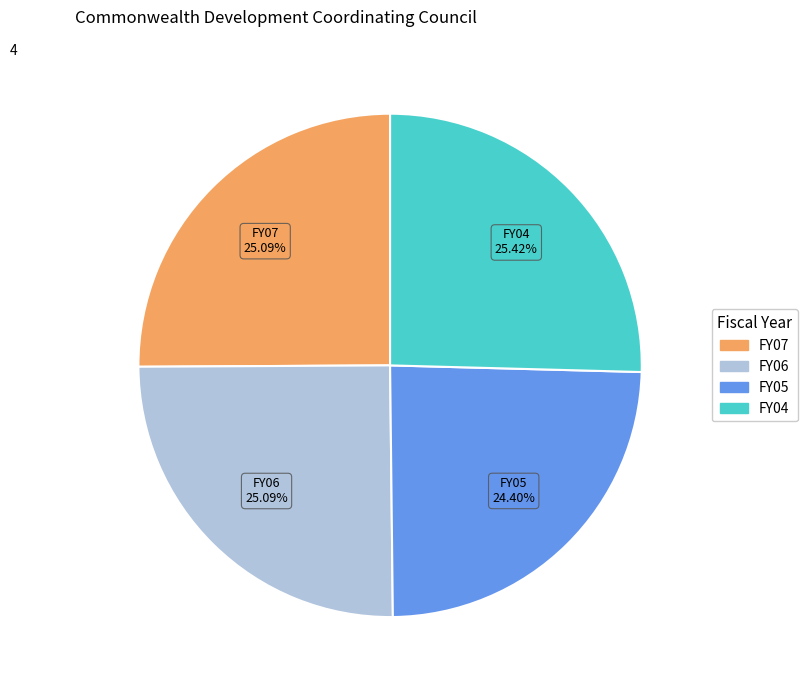

To the nearest percent, what is the difference between the largest and smallest slice percentages?

1%